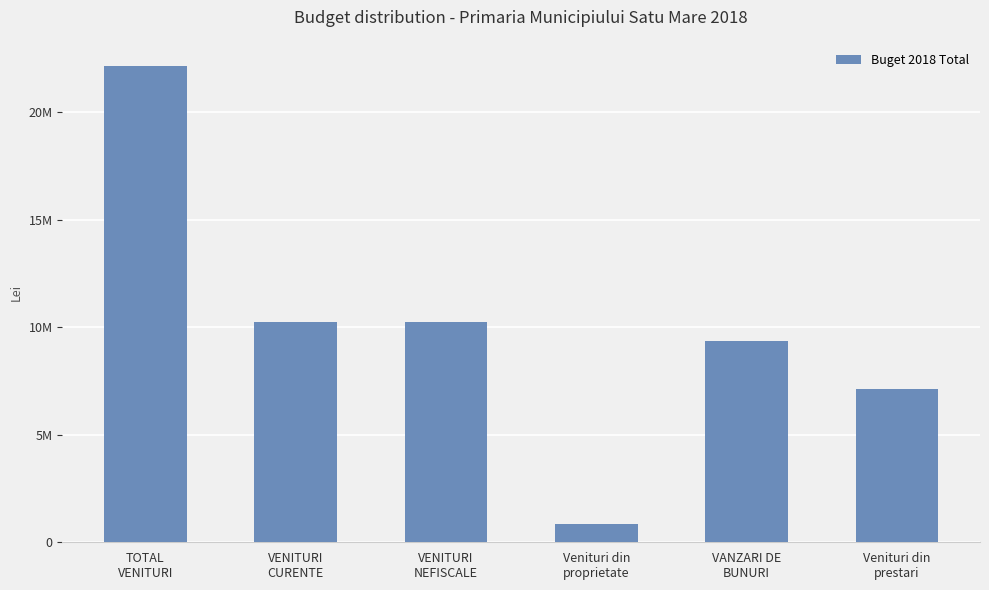

Does the chart contain any negative values?

No